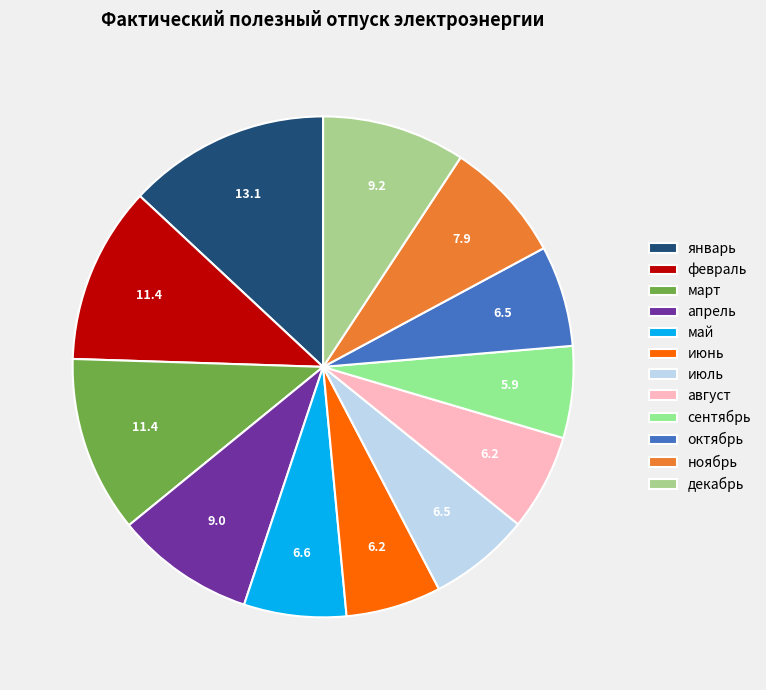

To the nearest percent, what percentage of the pie is январь?

13%